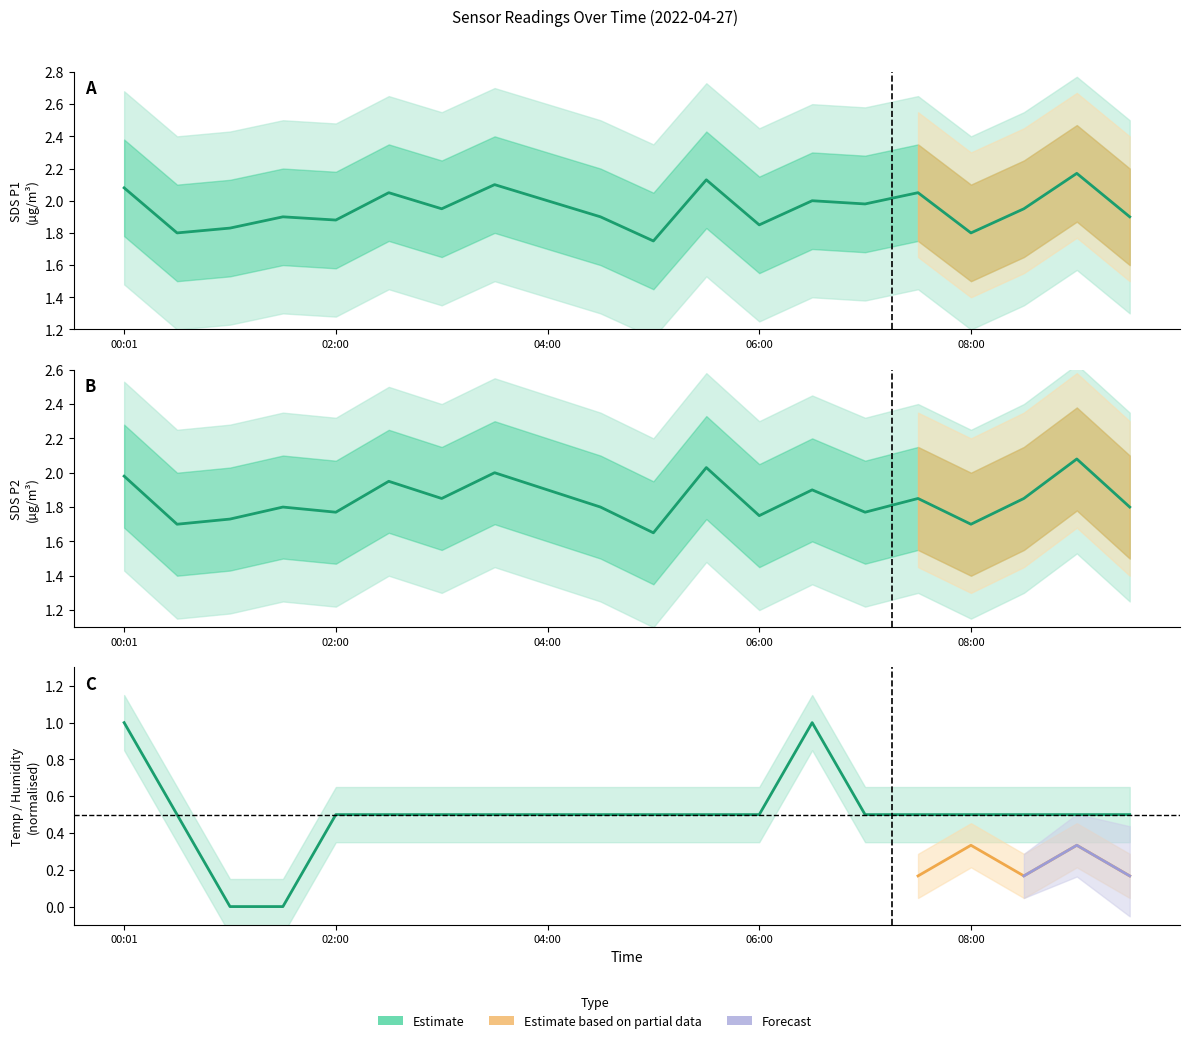

Reading right to left, what are all the values shown in this chart?

SDS_P1: 09:30=1.9	09:00=2.2	08:30=1.9	08:00=1.8	07:30=2.0	07:00=2.0	06:30=2.0	06:00=1.9	05:30=2.1	05:00=1.8	04:30=1.9	04:00=2.0	03:30=2.1	03:00=1.9	02:30=2.0	02:00=1.9	01:30=1.9	01:00=1.8	00:30=1.8	00:01=2.1
SDS_P2: 09:30=1.8	09:00=2.1	08:30=1.9	08:00=1.7	07:30=1.9	07:00=1.8	06:30=1.9	06:00=1.8	05:30=2.0	05:00=1.6	04:30=1.8	04:00=1.9	03:30=2.0	03:00=1.9	02:30=1.9	02:00=1.8	01:30=1.8	01:00=1.7	00:30=1.7	00:01=2.0
Temp: 09:30=0.5	09:00=0.5	08:30=0.5	08:00=0.5	07:30=0.5	07:00=0.5	06:30=1.0	06:00=0.5	05:30=0.5	05:00=0.5	04:30=0.5	04:00=0.5	03:30=0.5	03:00=0.5	02:30=0.5	02:00=0.5	01:30=0.0	01:00=0.0	00:30=0.5	00:01=1.0